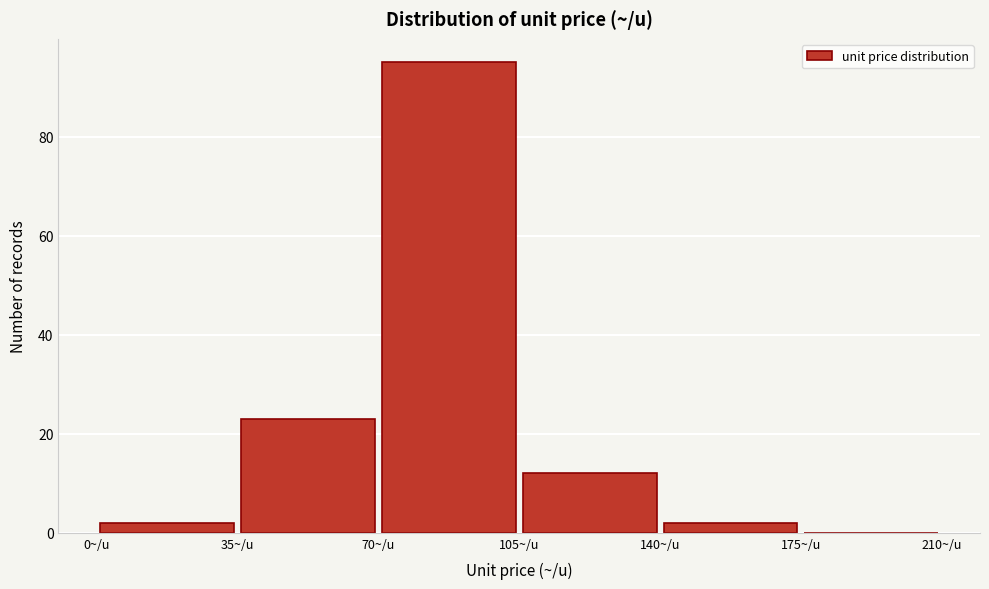

What is the height of the bar covering 70 to 105 on the x-axis? The values are not printed on the chart, so give them approximately, as read against the axis.

96